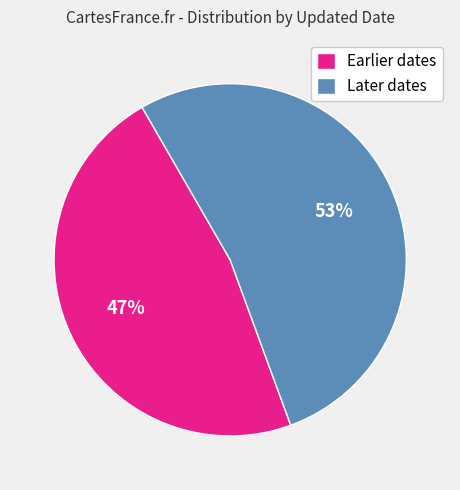

Combined, do Earlier dates and Later dates account for over 50%?

Yes